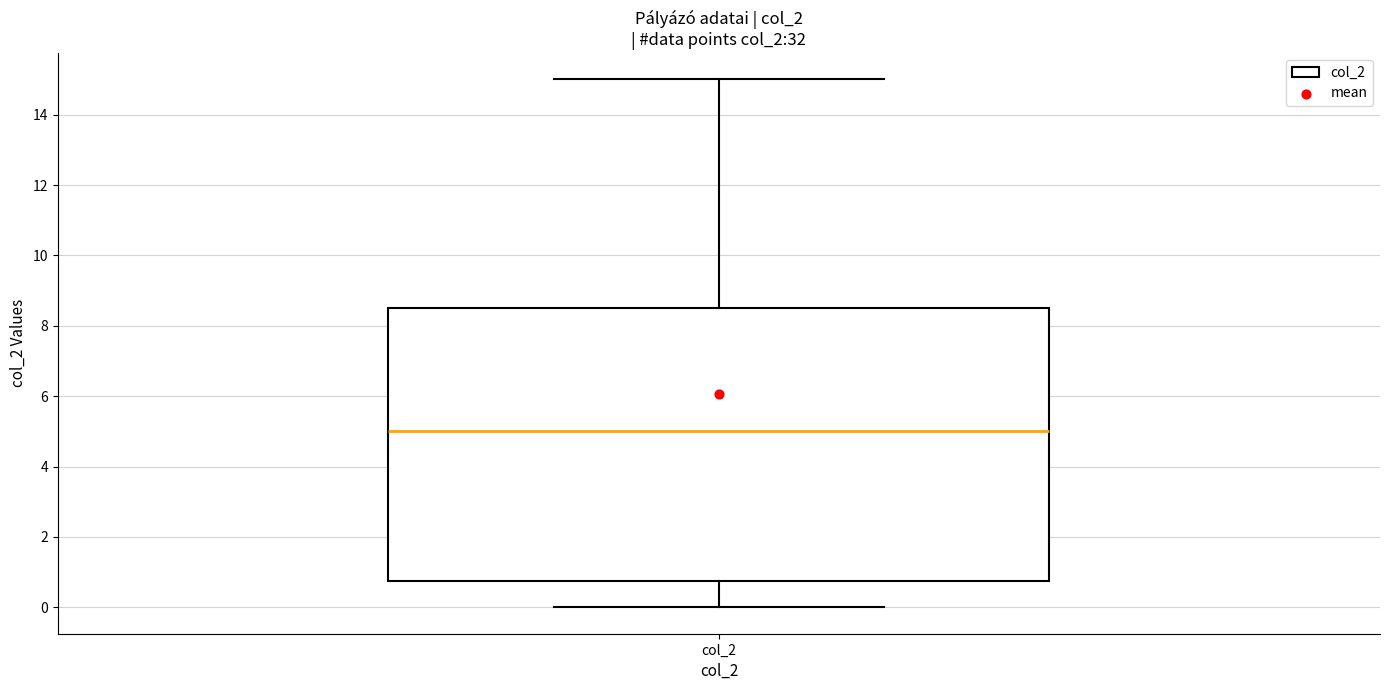

Where does the median line of the box for col_2 sit on the y-axis? The values are not printed on the chart, so give them approximately, as read against the axis.

5.0